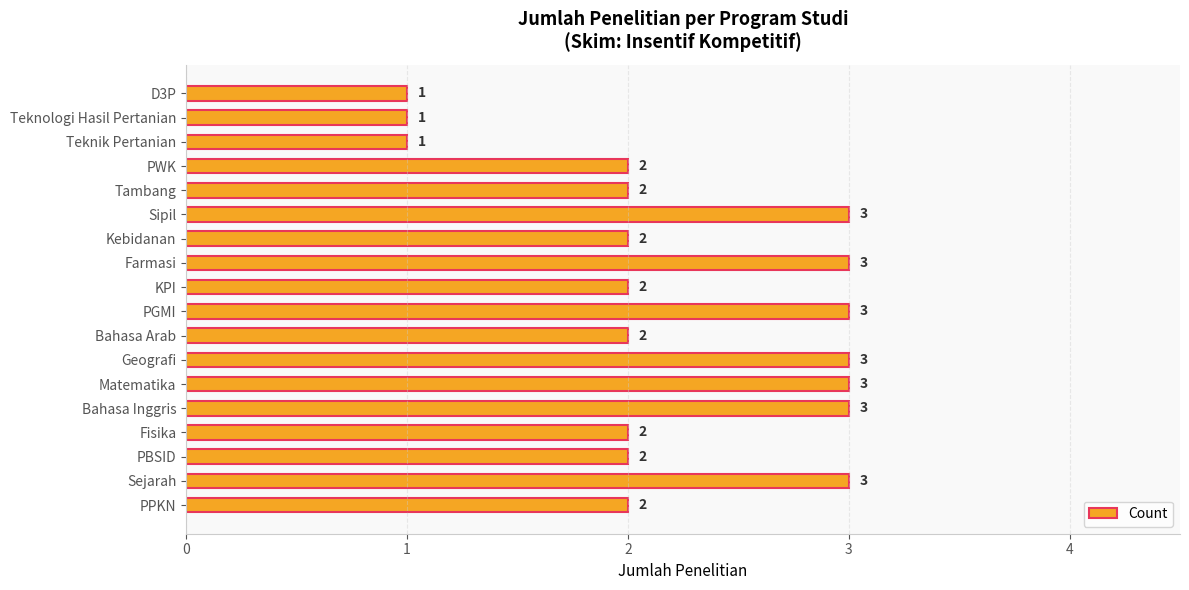

Count the values in the range 2 to 3.

15